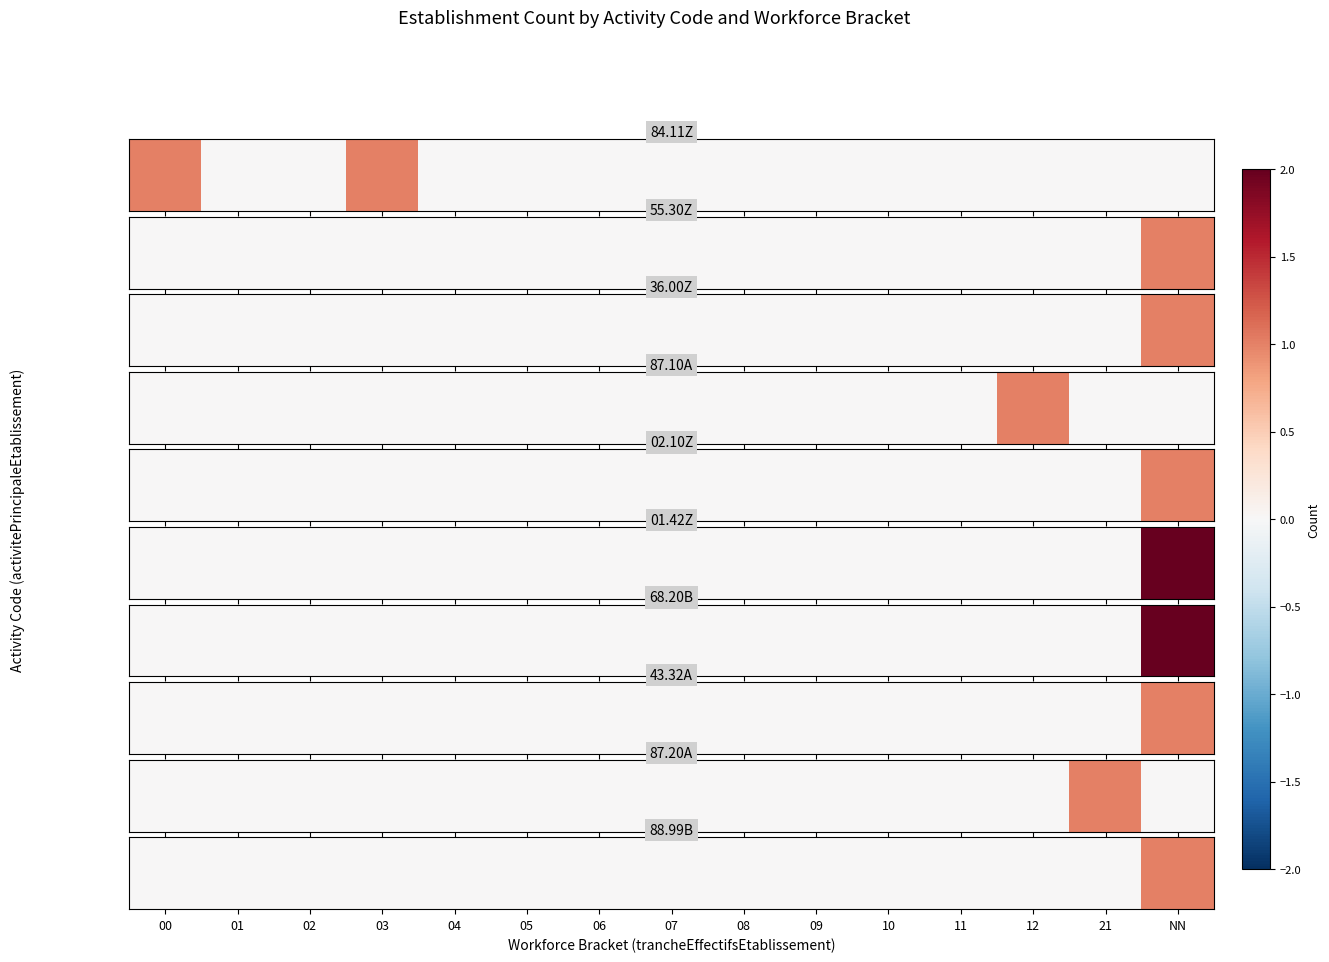

Which label corresponds to the largest value in the chart?

NN